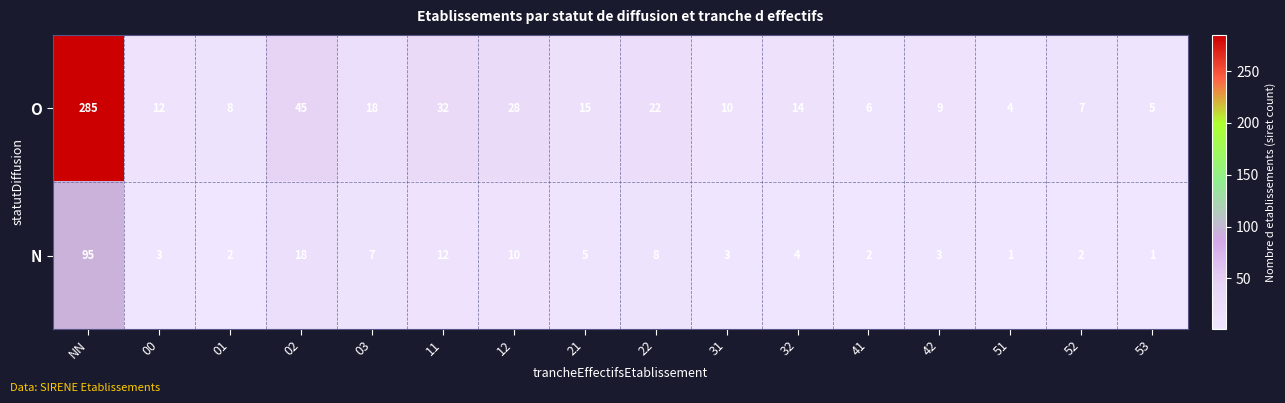

What is the difference between the highest and lowest values at 42?

6